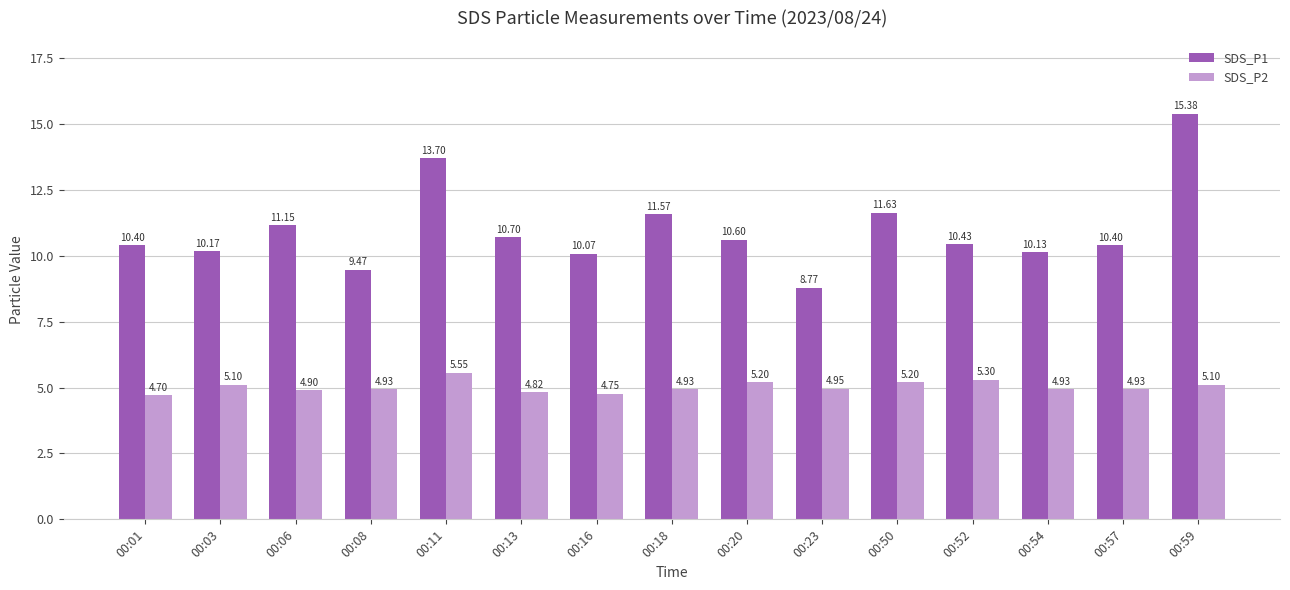

True or false: SDS_P1 has a value of 15.4 at 00:59.

True